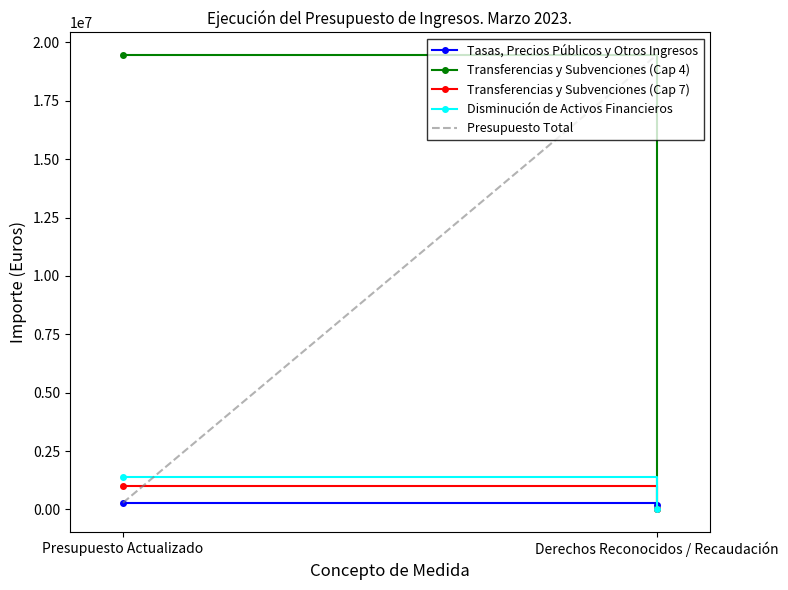

Rank the series by their maximum value, from lowest to highest.

Tasas, Precios Públicos y Otros Ingresos, Transferencias y Subvenciones (Cap 7), Disminución de Activos Financieros, Transferencias y Subvenciones (Cap 4), Presupuesto Total